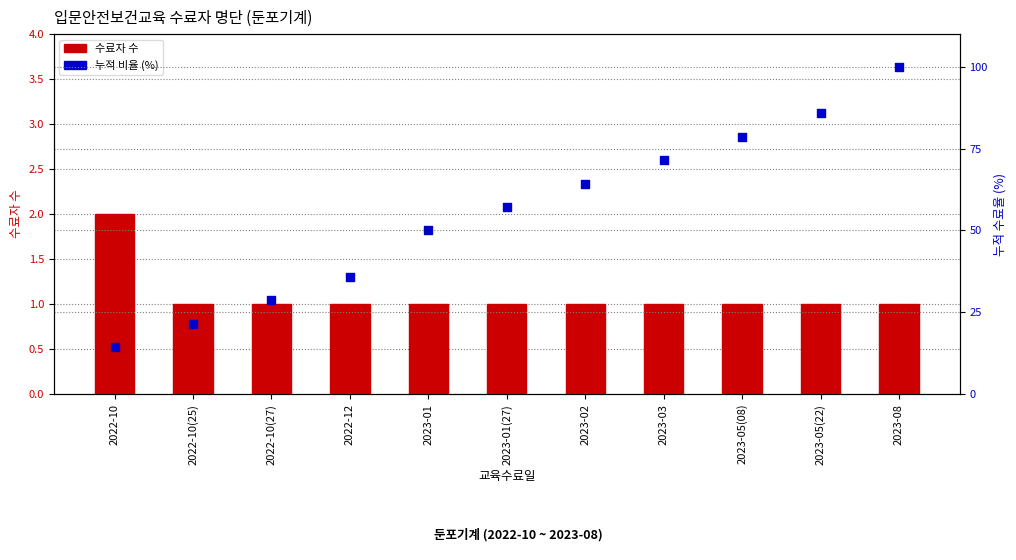

Which series reaches the maximum Y coordinate?

누적 비율 (%)